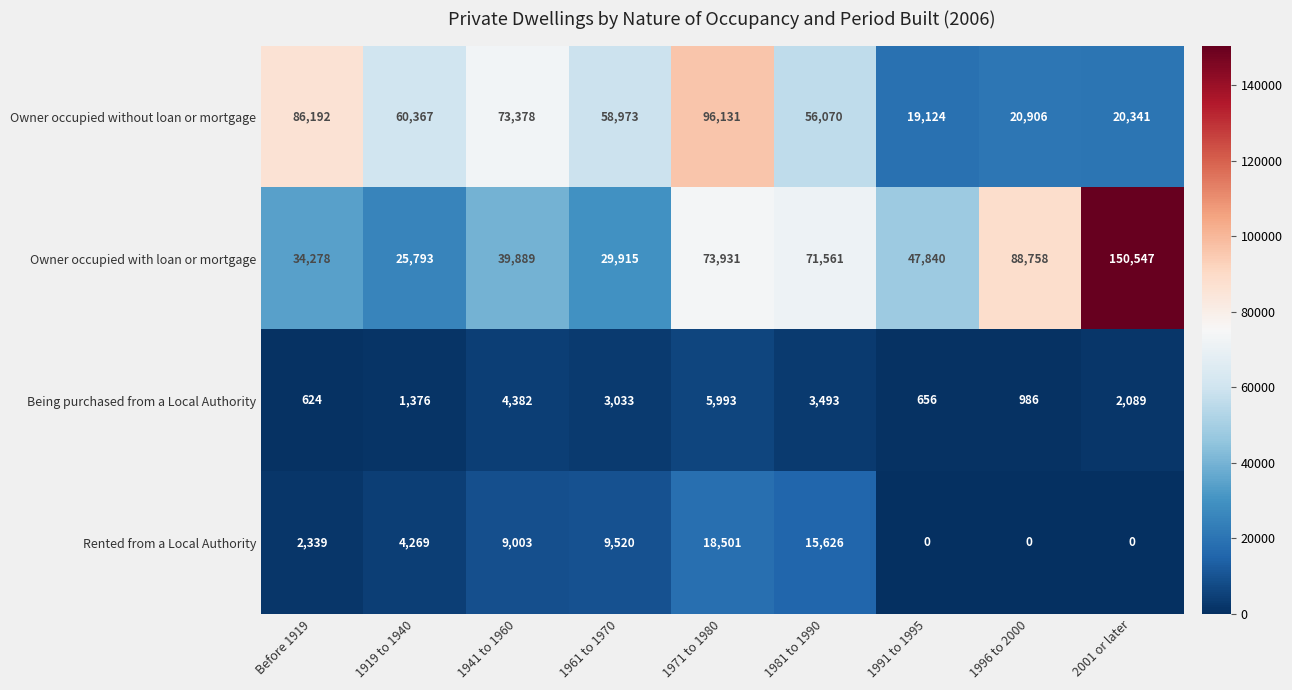

What is the sum of the Owner occupied without loan or mortgage values at 1981 to 1990 and 1971 to 1980?

152201